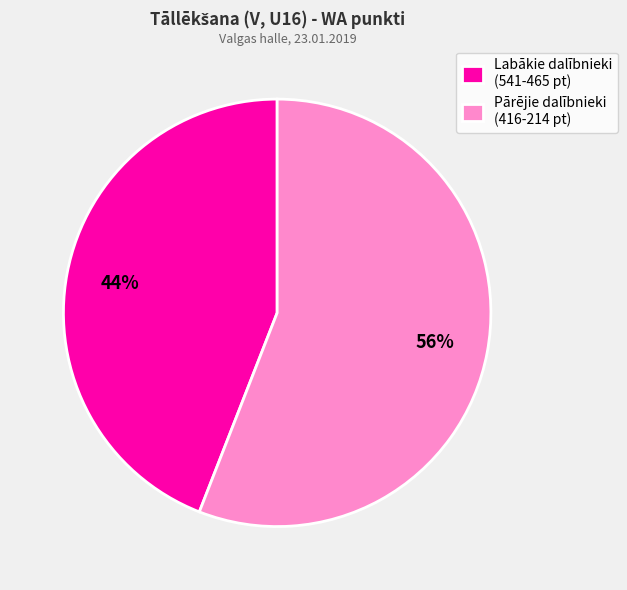

What is the ratio of the value at Pārējie dalībnieki (416-214 pt) to the value at Labākie dalībnieki (541-465 pt)?

1.3